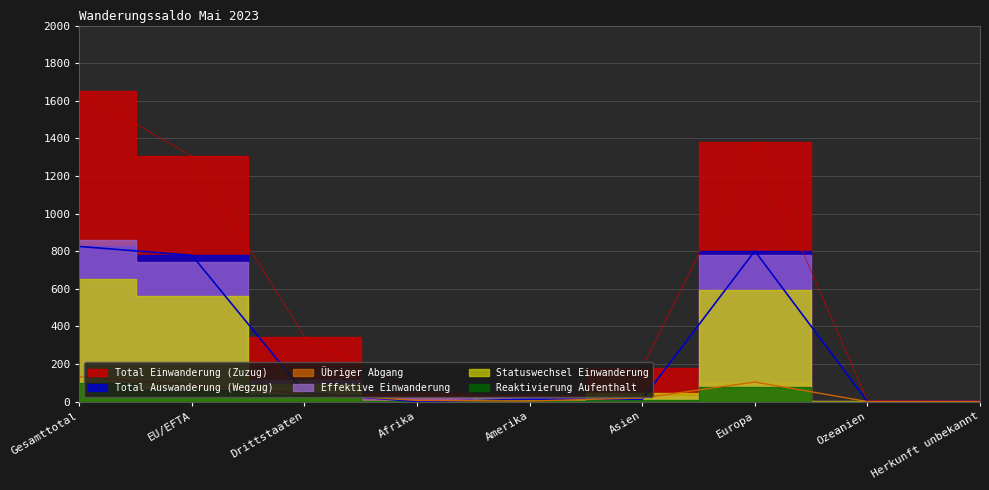

What is the value of the Total Einwanderung (Zuzug) point at the 8th from the left?

5